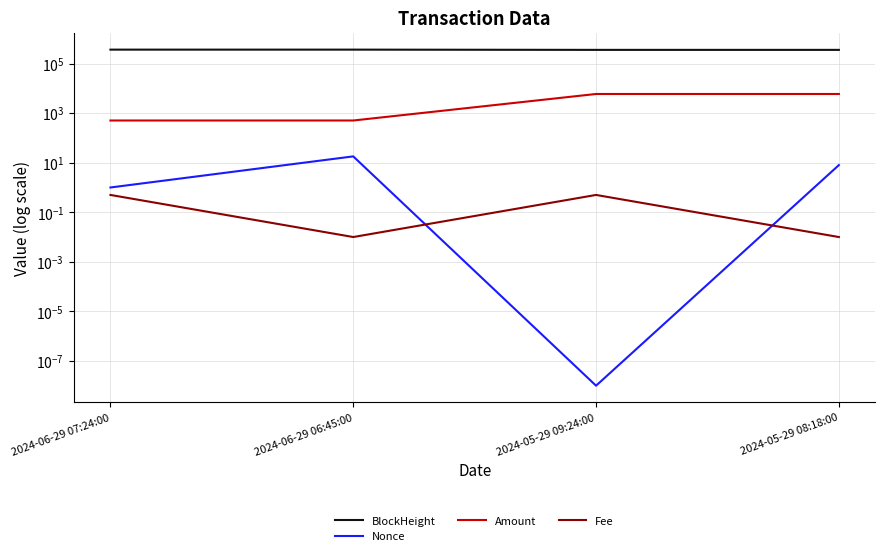

What is the label of the 2nd point from the left?

2024-06-29 06:45:00